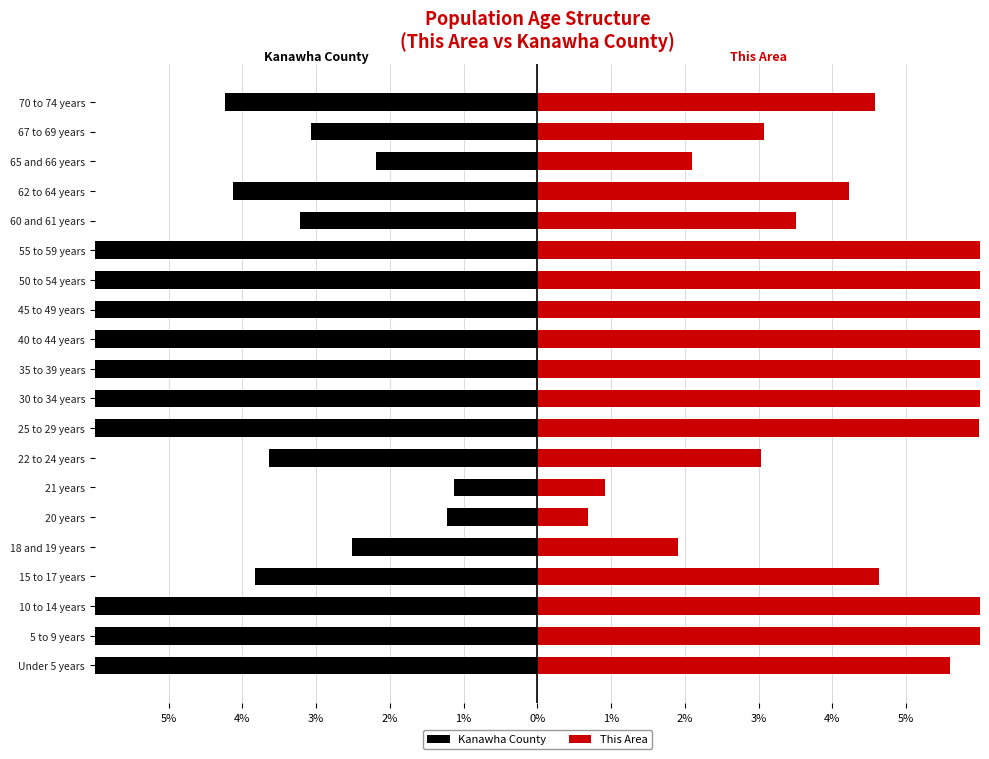

Rank the series by their average value, from highest to lowest.

This Area, Kanawha County